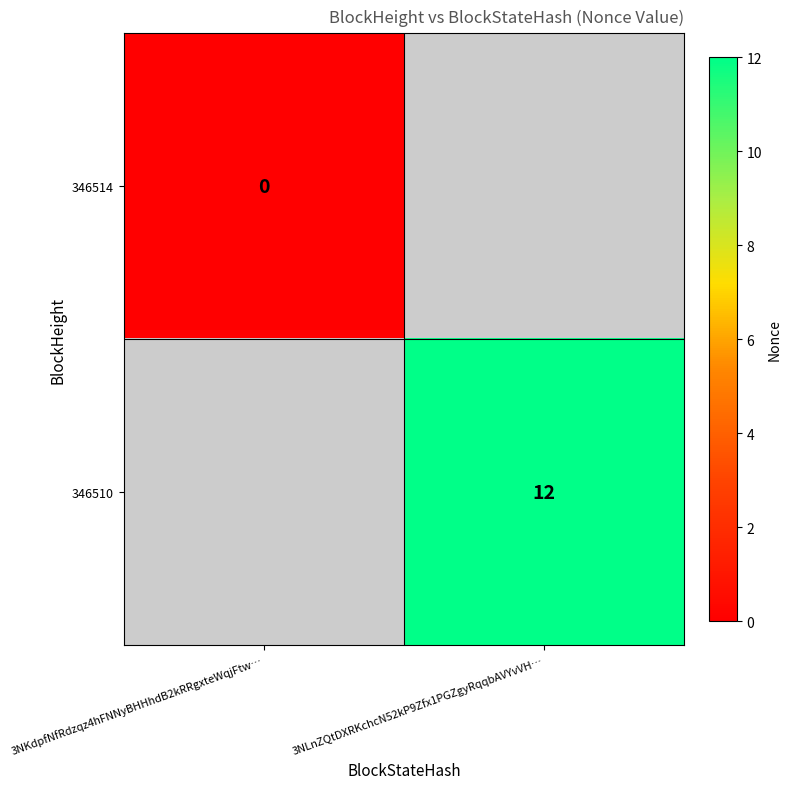

Is the value of 346514 at 3NKdpfNfRdzqz4hFNNyBHHhdB2kRRgxteWqjFtw… greater than the value of 346510 at 3NLnZQtDXRKchcN52kP9Zfx1PGZgyRqqbAVYvVH…?

No